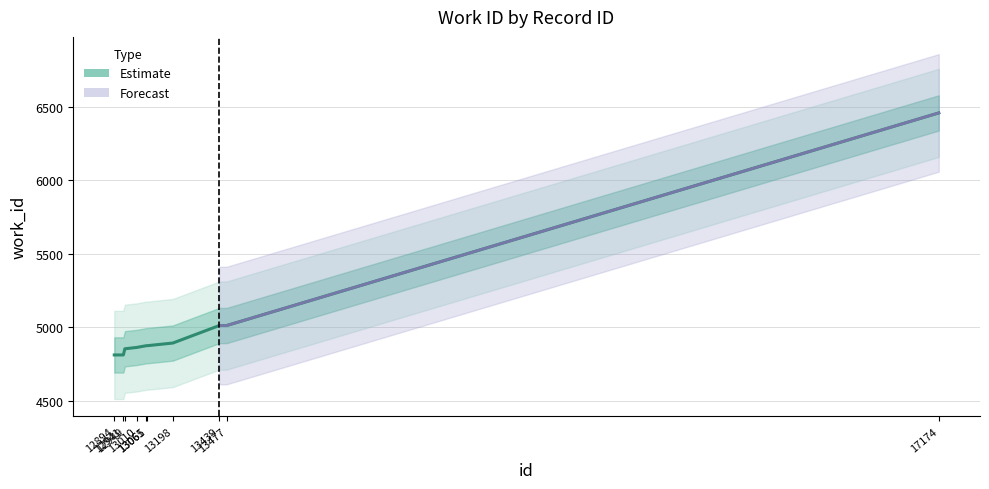

What is the sum of the values at 13010 and 12941?

9675